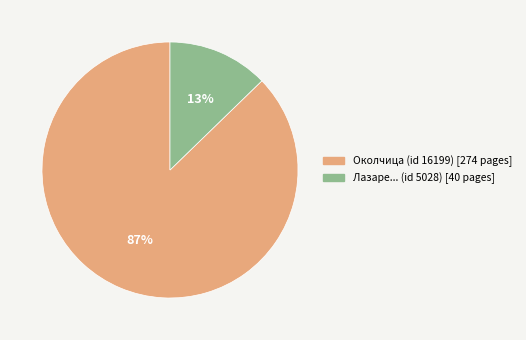

Is there any slice that represents more than half of the pie?

Yes